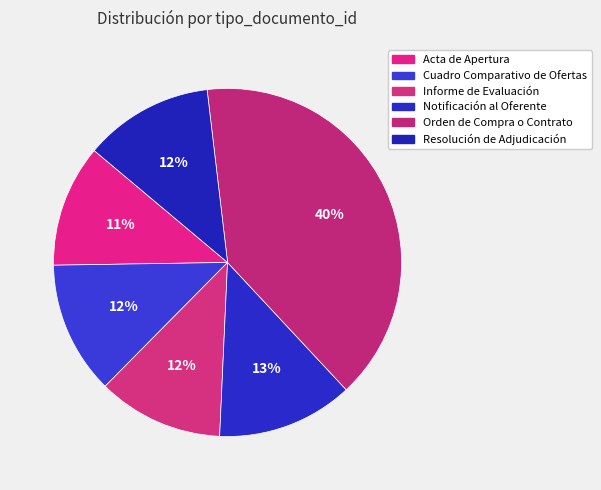

What percentage is the Resolución de Adjudicación slice, to the nearest percent?

12%